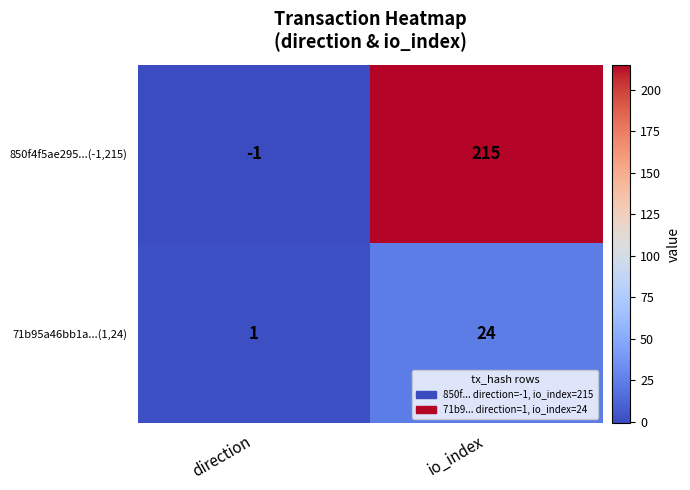

How many data points does each series have?

2